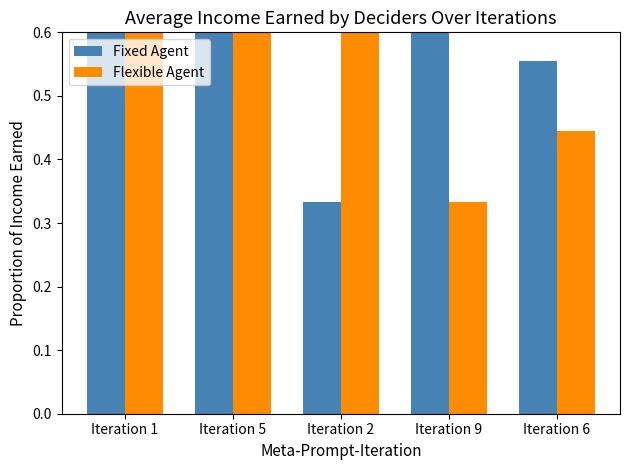

What is the sum of the Fixed Agent values at Iteration 2 and Iteration 5?

1.3